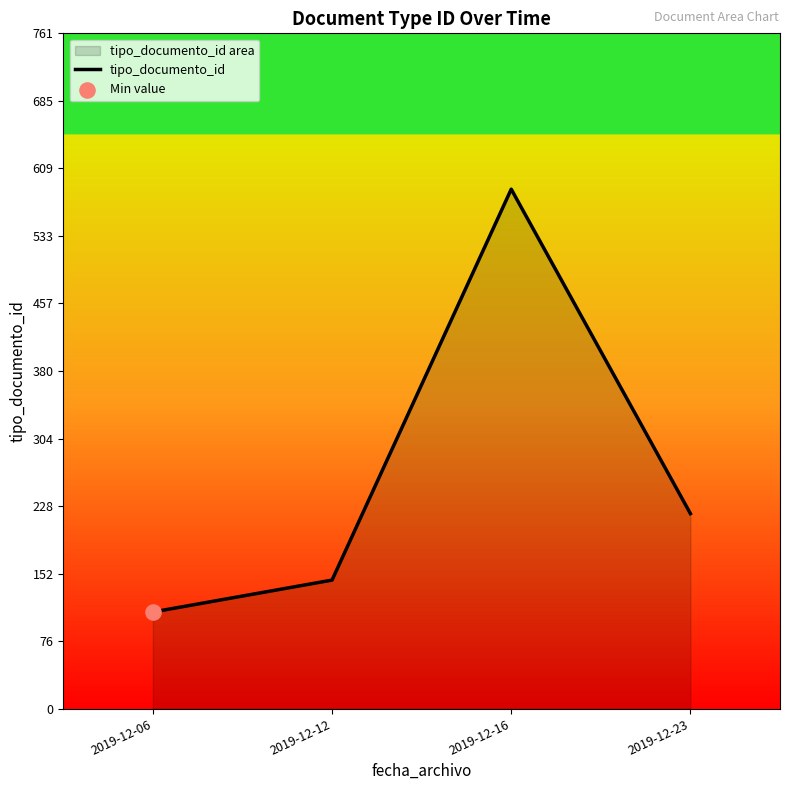

Between 2019-12-06 and 2019-12-16, which is larger?

2019-12-16